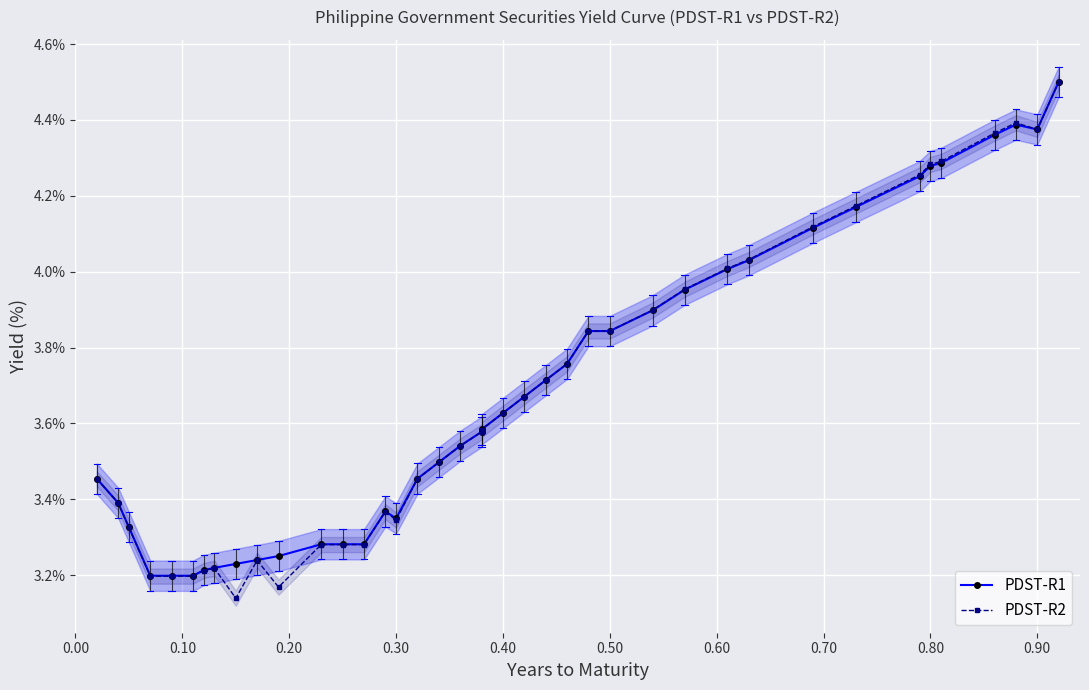

How many interior local valleys does the PDST-R2 series have?

4